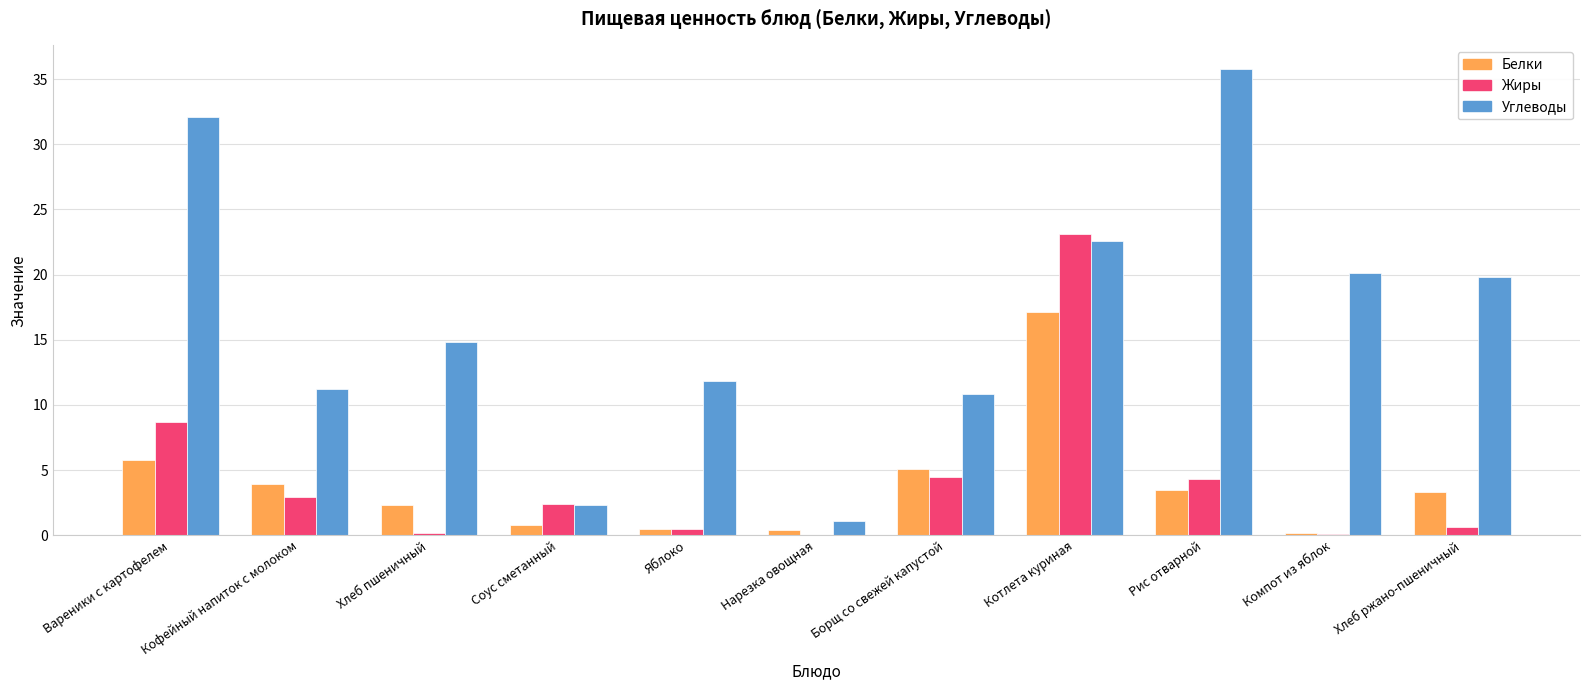

At which category is the sum across all series the highest?

Котлета куриная